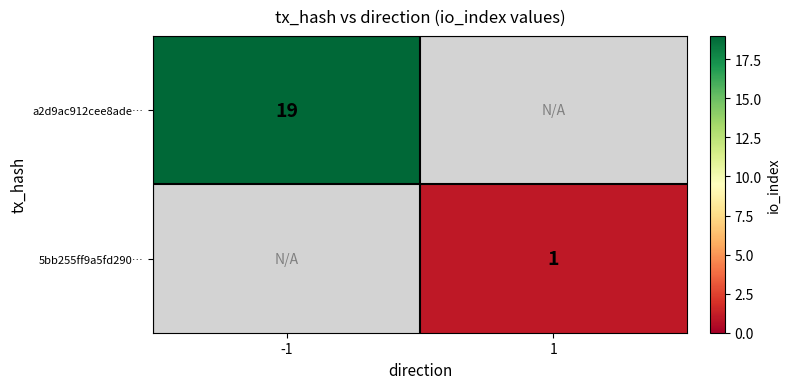

The value of a2d9ac912cee8ade… at -1 is 26. True or false?

False